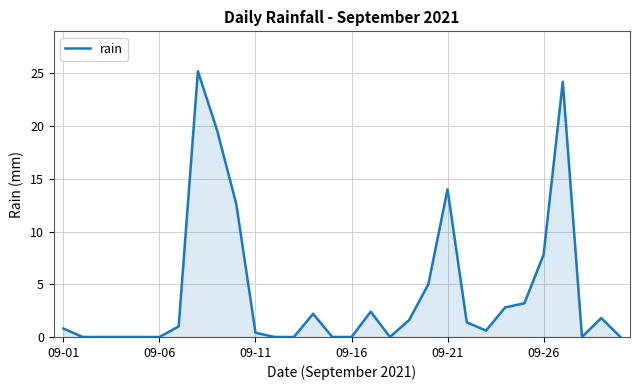

What is the maximum value shown in the chart?

25.2